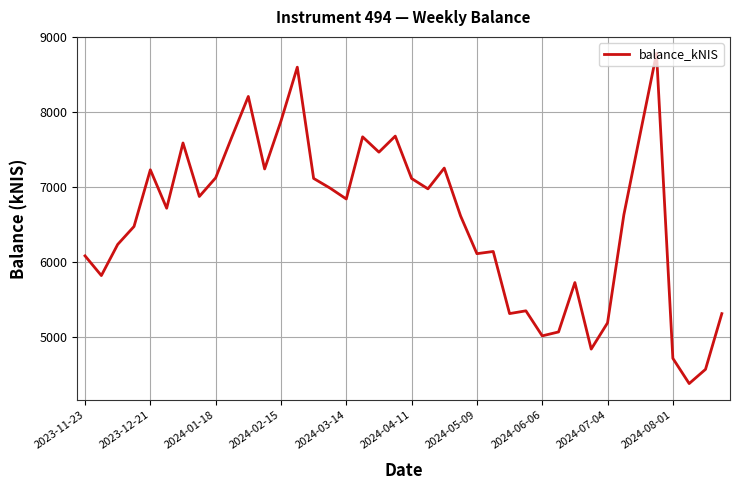

What is the smallest value displayed?

4376.7